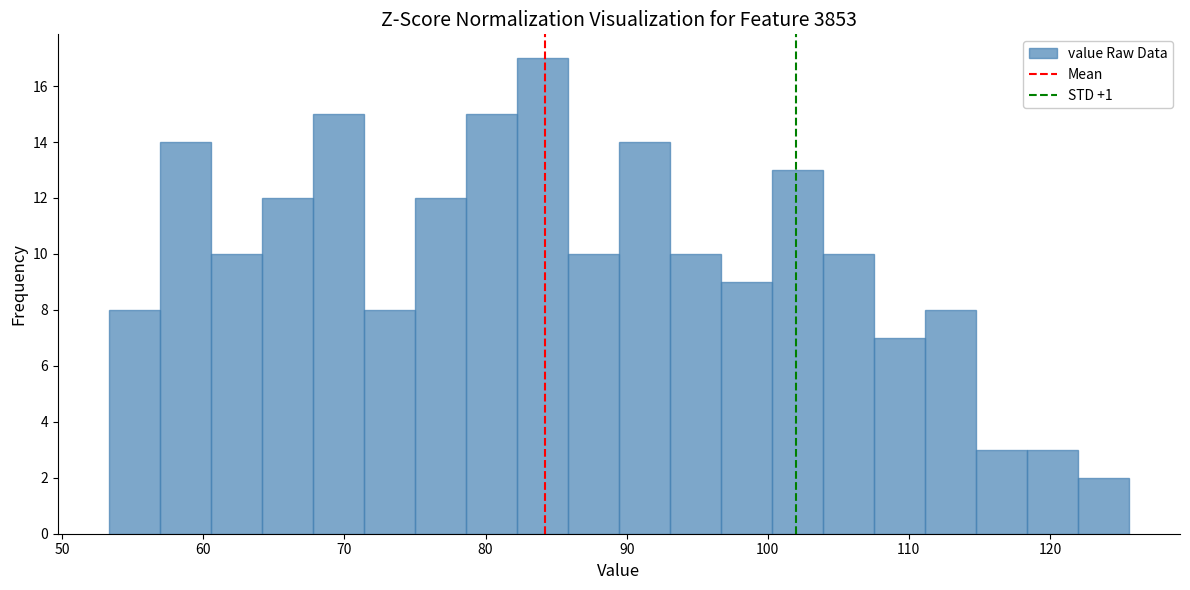

Around what value on the x-axis is the tallest bar? Give the approximate position of its centre, as read against the axis.

84